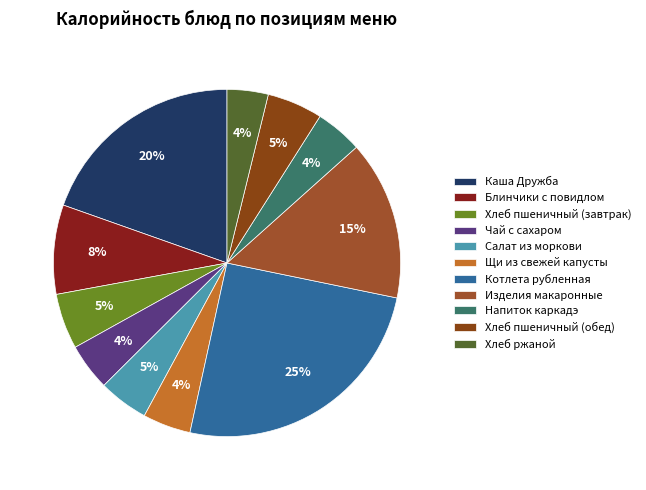

Is the sum of Хлеб ржаной and Щи из свежей капусты greater than half?

No